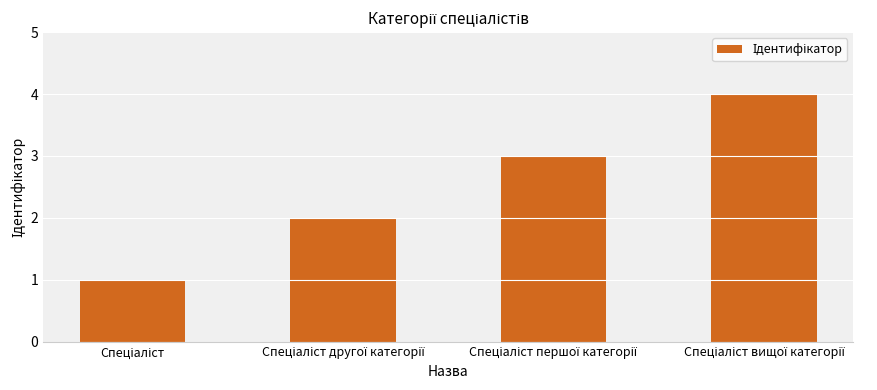

What is the difference between the maximum and minimum values?

3